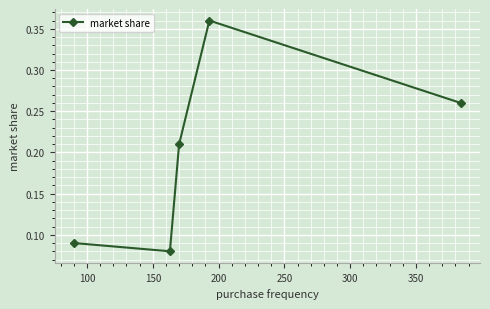

What is the sum of all values?

1.0